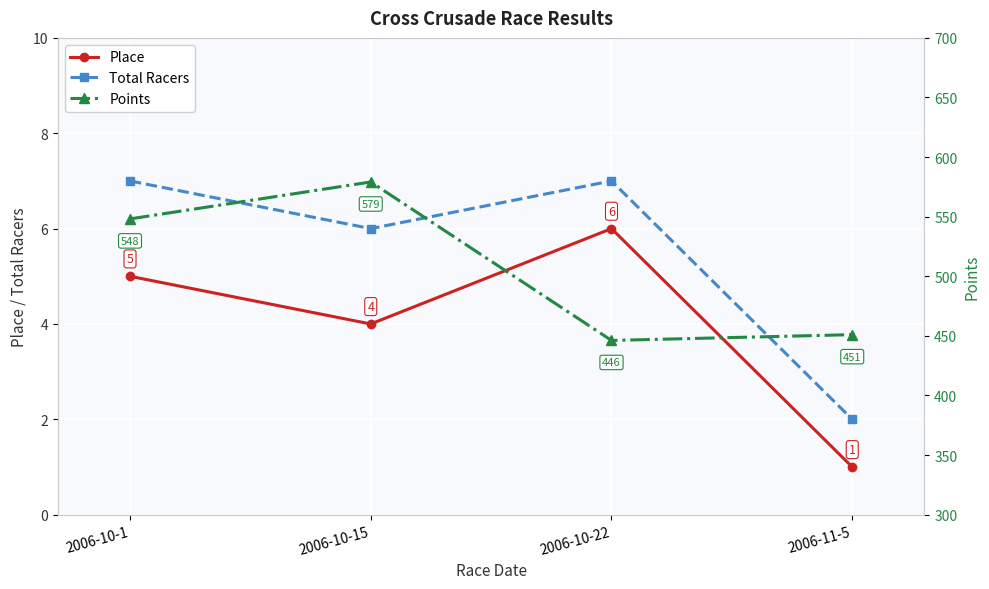

What is the difference between the second highest and minimum values in the Total Racers series?

5